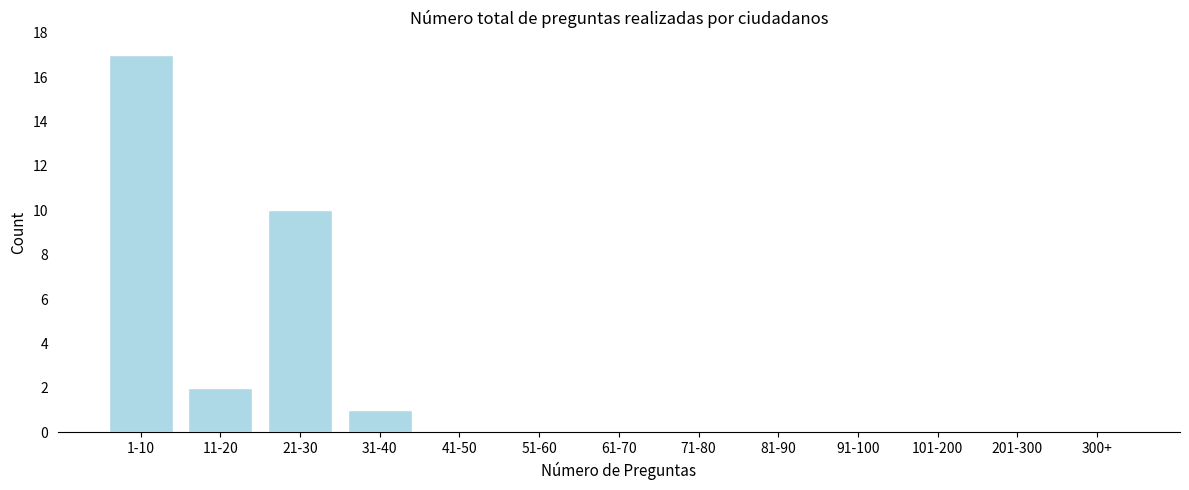

Reading left to right, list all the values displayed in this chart.

1-10=17	11-20=2	21-30=10	31-40=1	41-50=0	51-60=0	61-70=0	71-80=0	81-90=0	91-100=0	101-200=0	201-300=0	300+=0